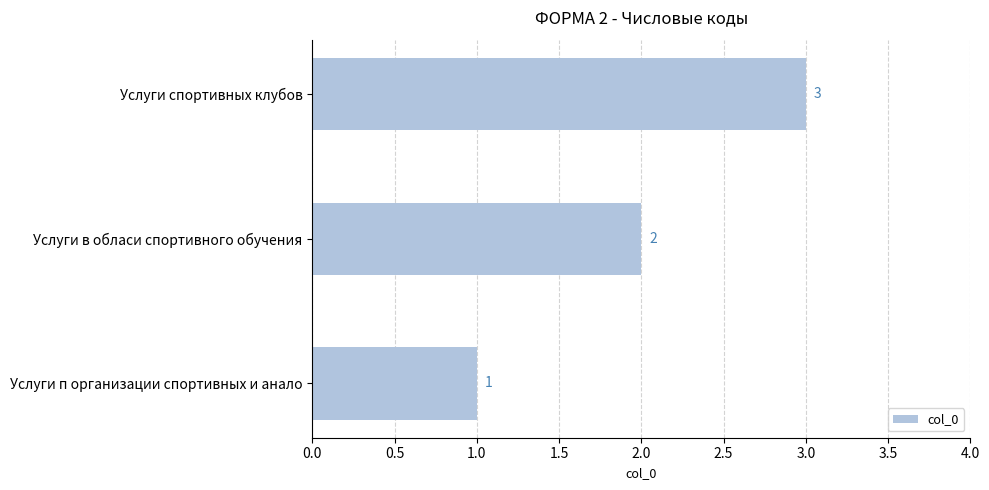

What is the sum of all values?

6